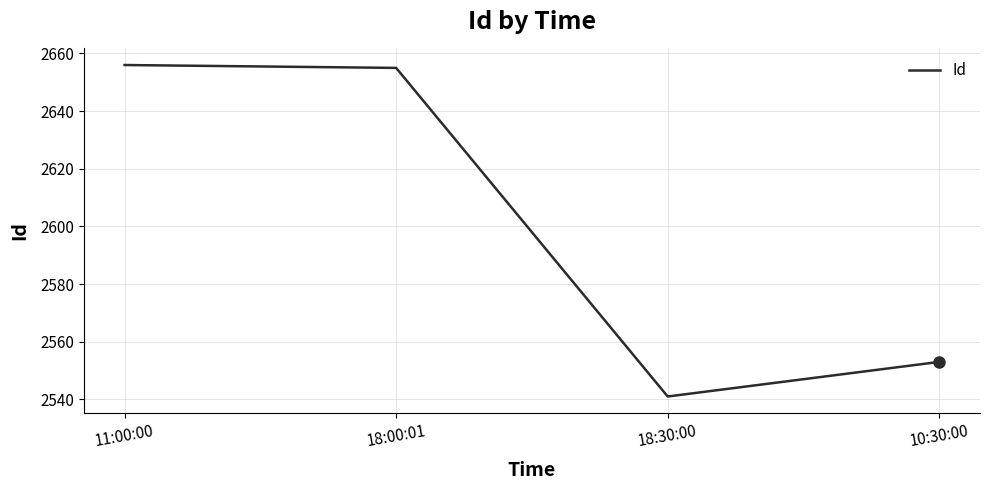

What is the ratio of the value at 18:30:00 to the value at 10:30:00?

1.0